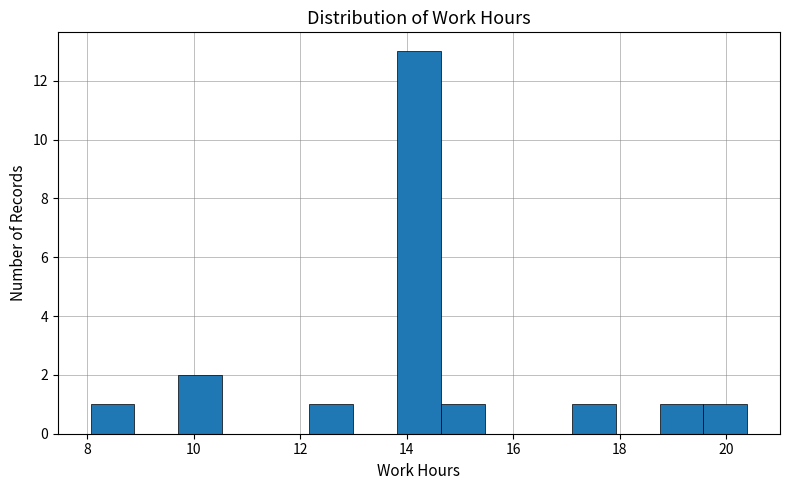

Which range on the x-axis has the tallest bar?

13.8 to 14.6